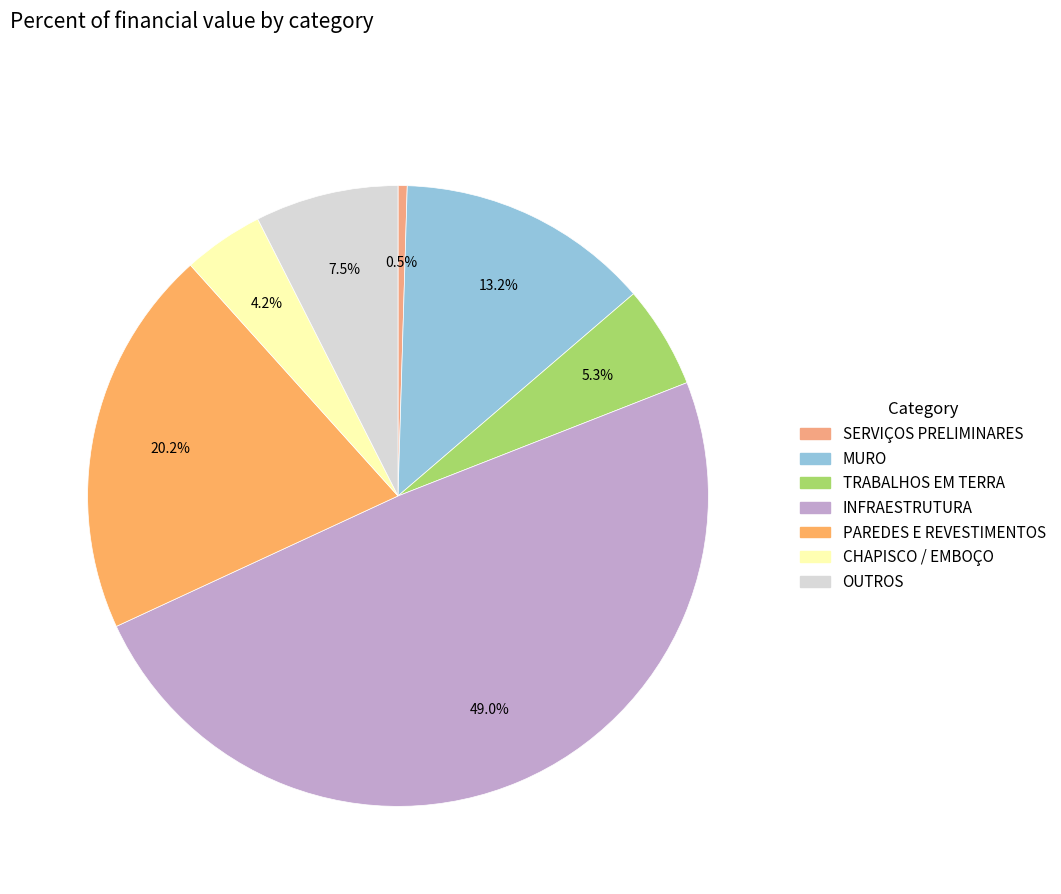

Rank the categories by value from lowest to highest.

SERVIÇOS PRELIMINARES, CHAPISCO / EMBOÇO, TRABALHOS EM TERRA, OUTROS, MURO, PAREDES E REVESTIMENTOS, INFRAESTRUTURA